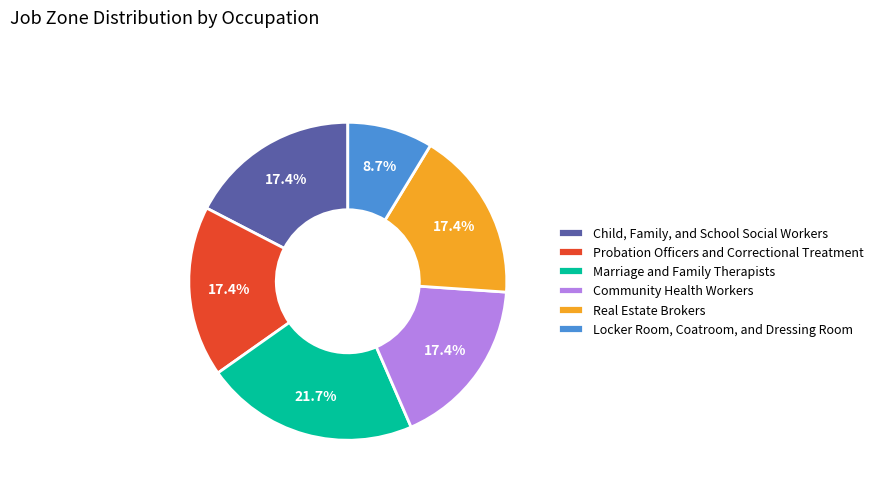

What is the ratio of the value at Marriage and Family Therapists to the value at Locker Room, Coatroom, and Dressing Room?

2.5